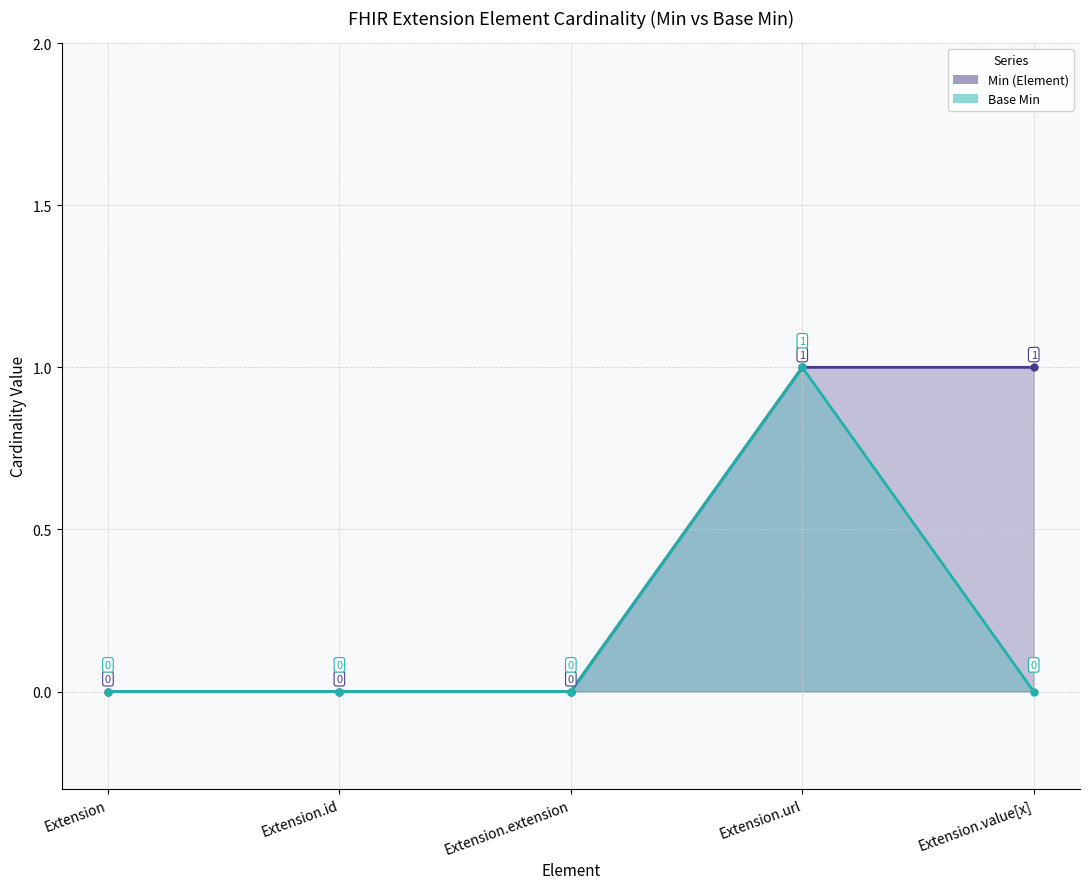

Rank the categories by Min (Element) value from highest to lowest.

Extension.url, Extension.value[x], Extension, Extension.id, Extension.extension